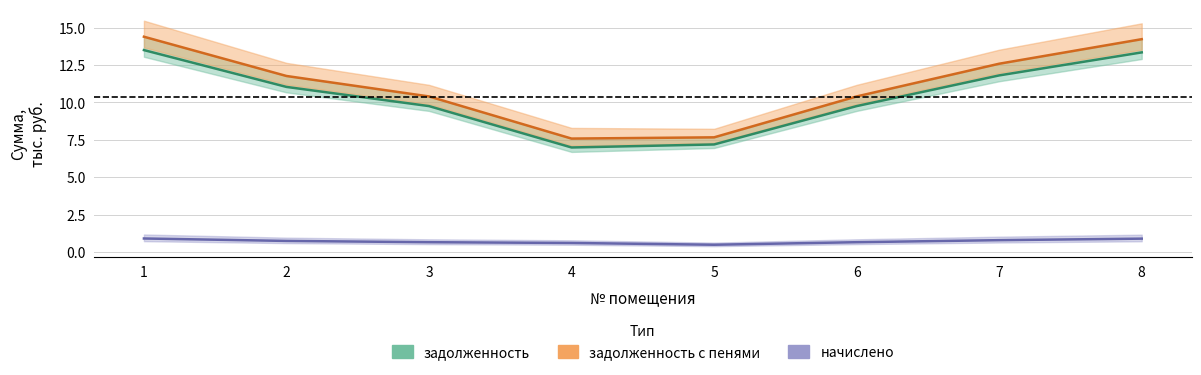

Is it true that задолженность equals 14.0 at 3?

False